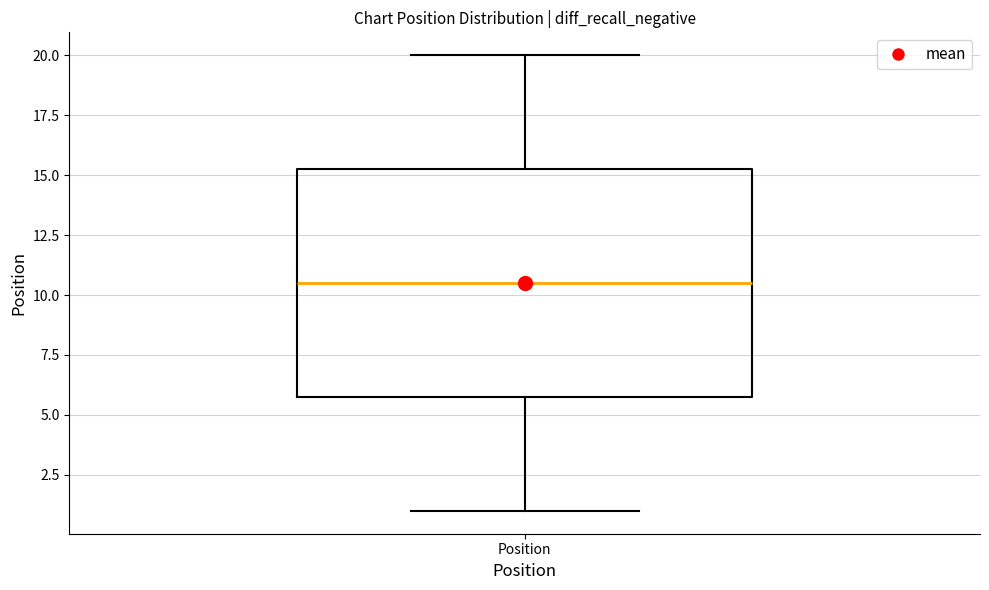

Where is the upper edge of the box for Position on the y-axis? The values are not printed on the chart, so give them approximately, as read against the axis.

15.5